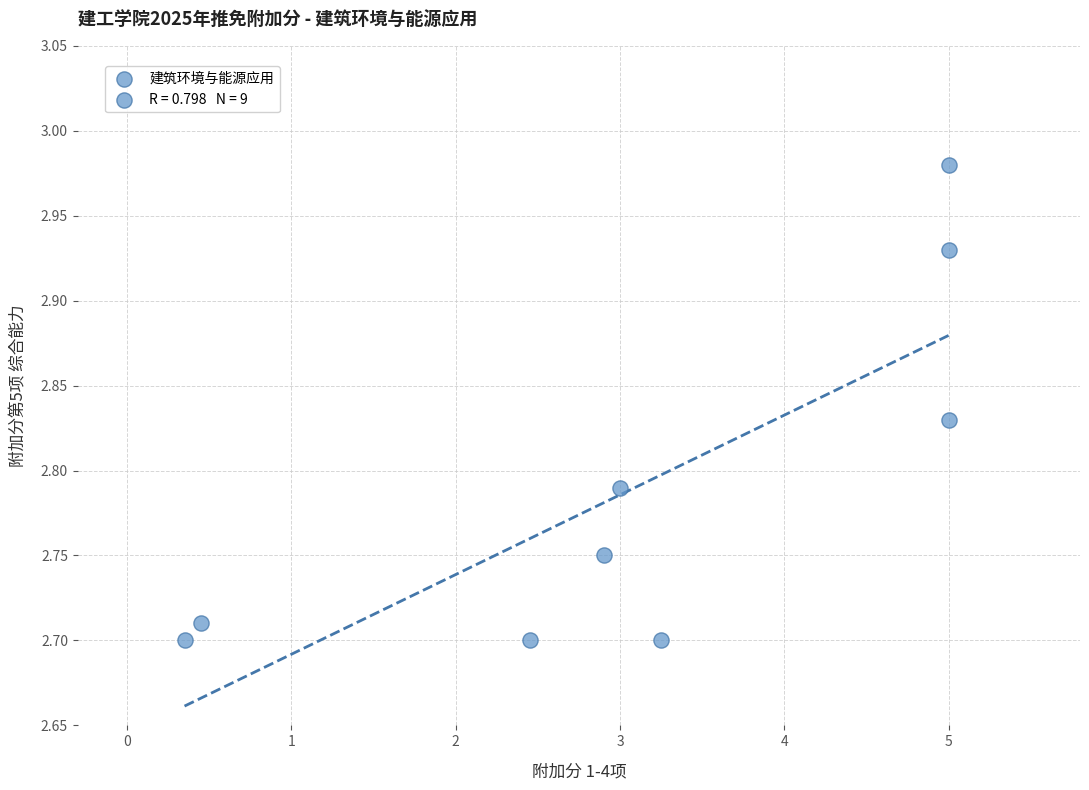

What is the range of X values (max minus min)?

4.7